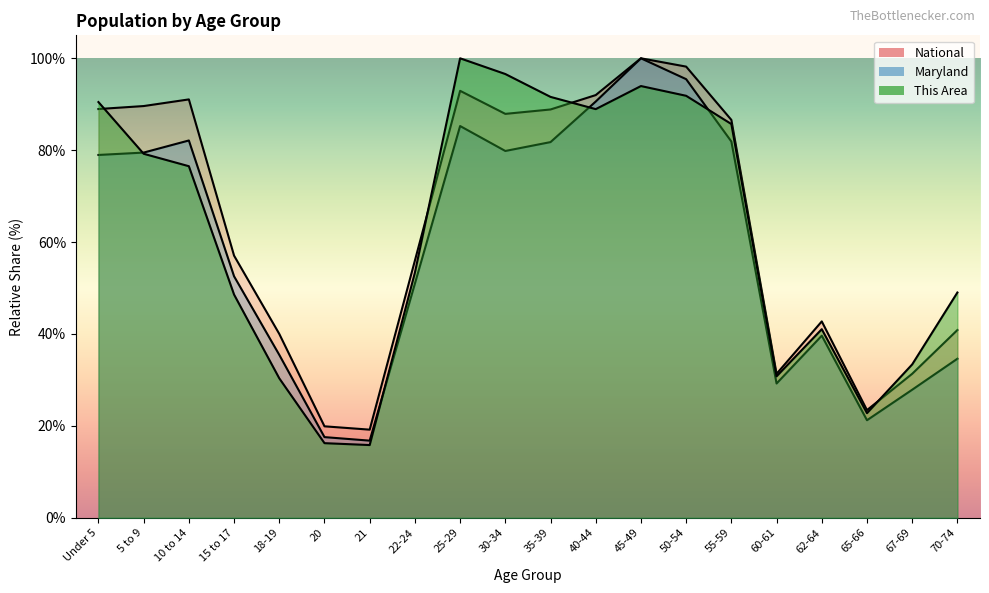

Rank the categories by This Area value from lowest to highest.

21, 20, 65-66, 18-19, 60-61, 67-69, 62-64, 15 to 17, 70-74, 22-24, 10 to 14, 5 to 9, 55-59, 40-44, Under 5, 35-39, 50-54, 45-49, 30-34, 25-29